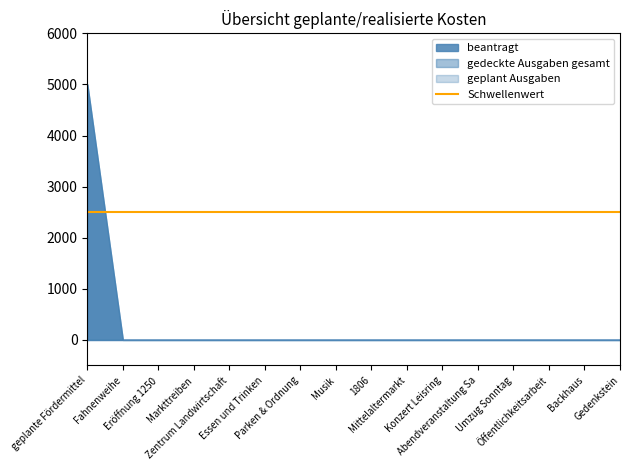

At which category is the sum across all series the highest?

geplante Fördermittel